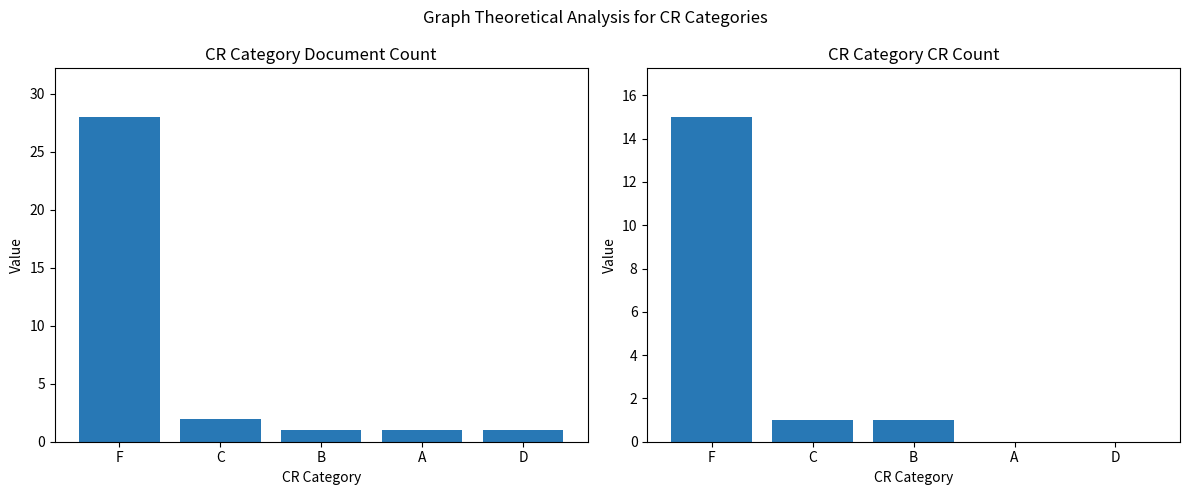

At which category is the sum across all series the highest?

F